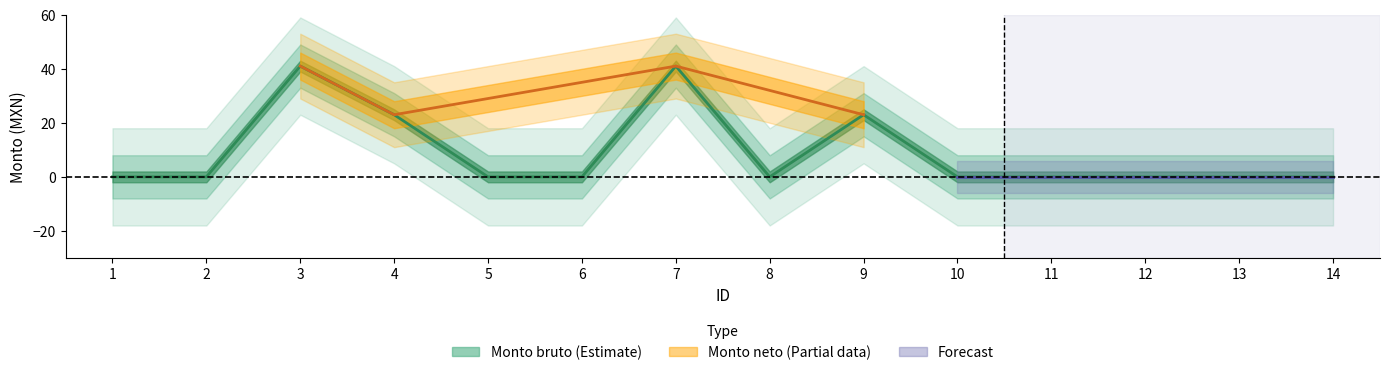

Which category has the highest value across all series?

3